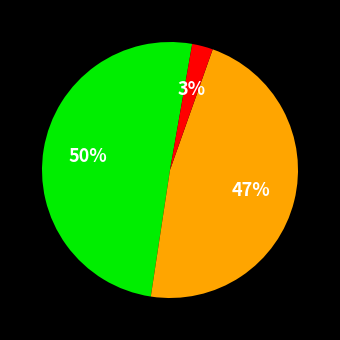

To the nearest percent, what is the average slice percentage?

33%